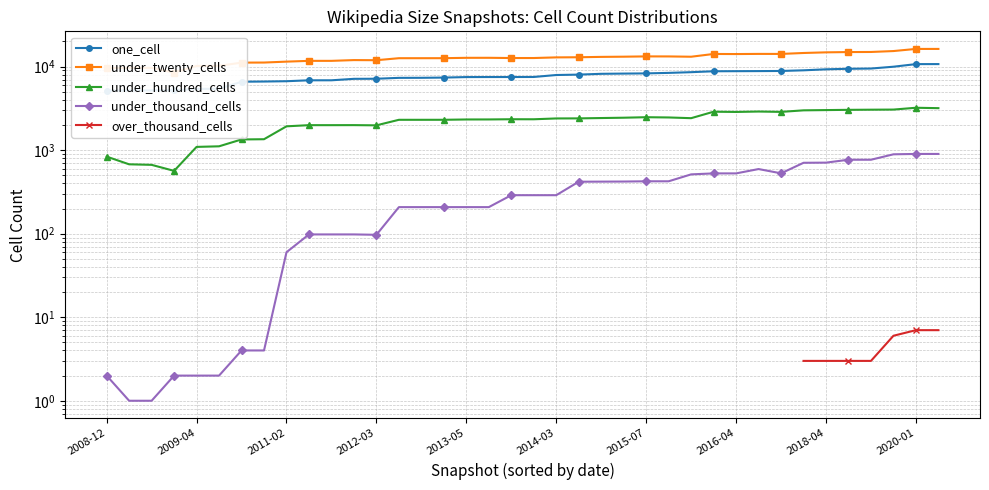

How many lines are shown in the chart?

5